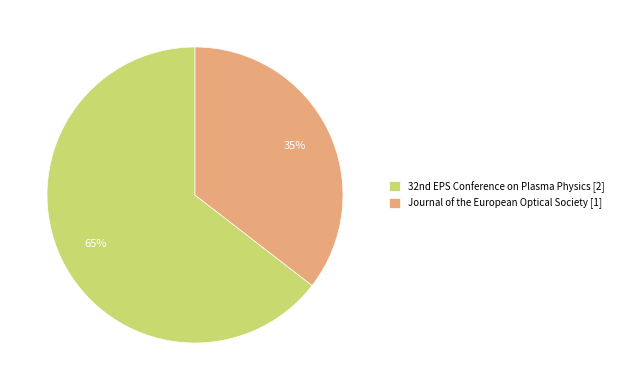

How many slices are in this pie chart?

2